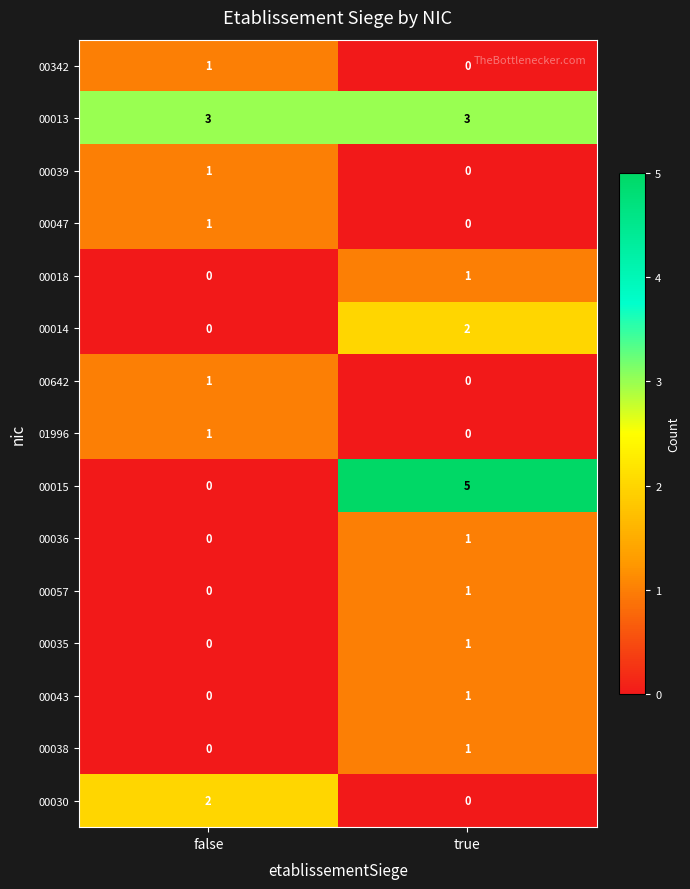

What is the spread (max minus min) of values at false?

3